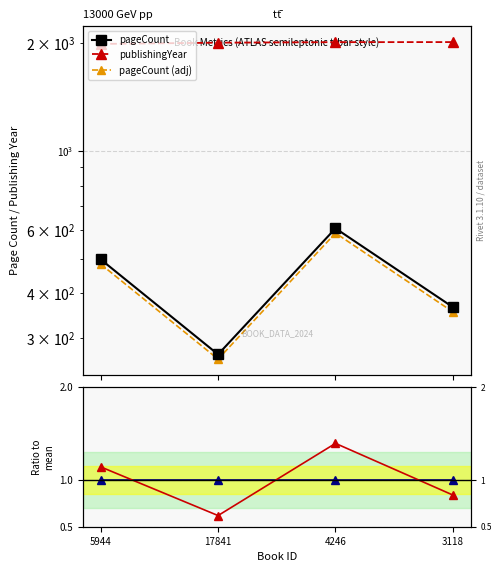

Count the pageCount values in the range 366 to 608.

3